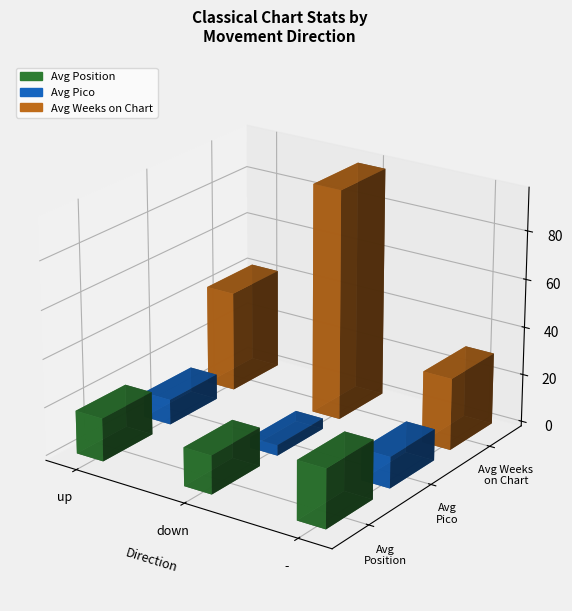

What is the value of the Avg Pico bar at the 3rd from the left?

8.9